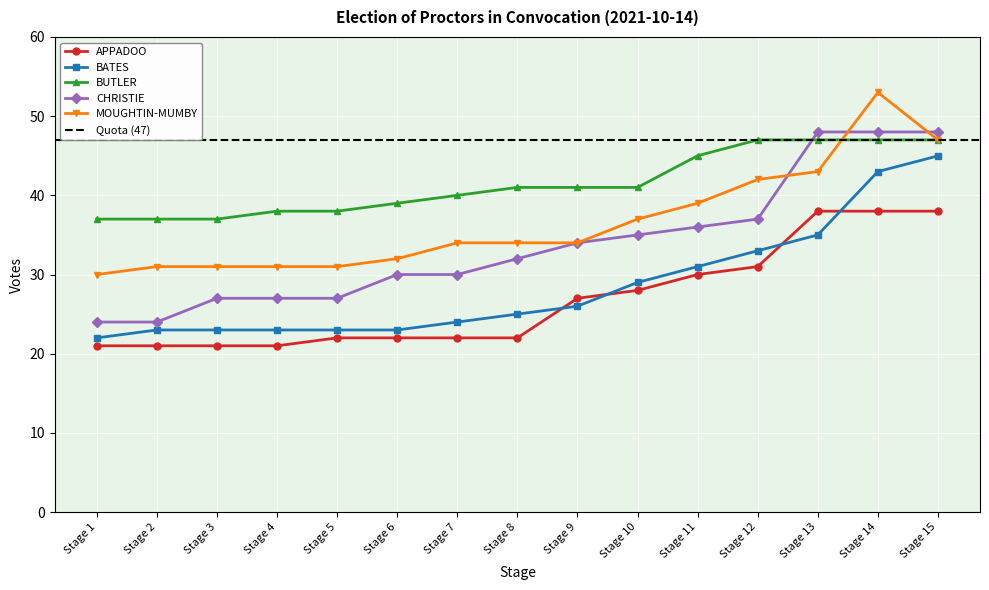

True or false: MOUGHTIN-MUMBY, Fr Andrew and APPADOO, The Revd Aneal intersect in this chart.

False